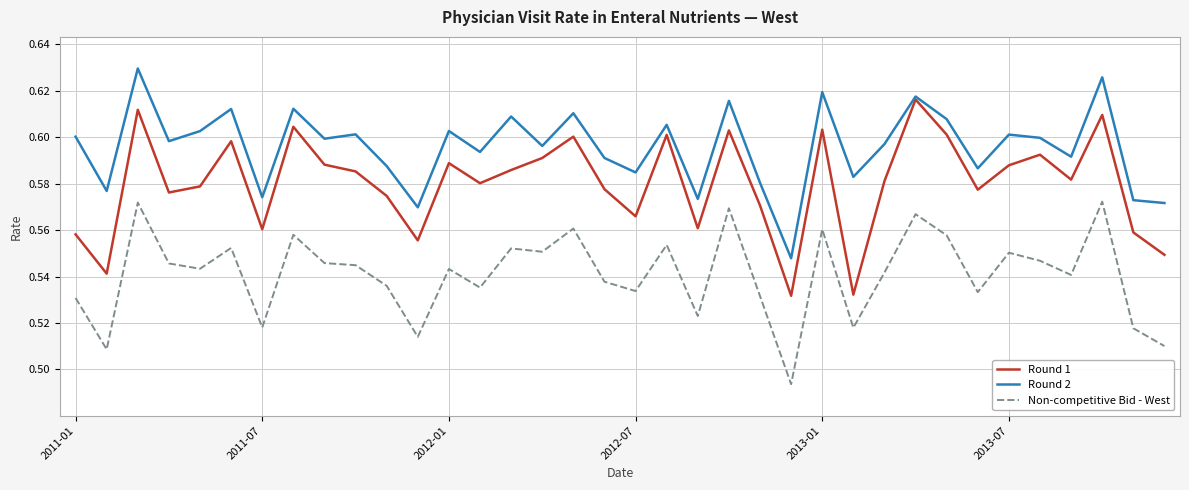

True or false: Round 2 and Non-competitive Bid - West intersect in this chart.

False